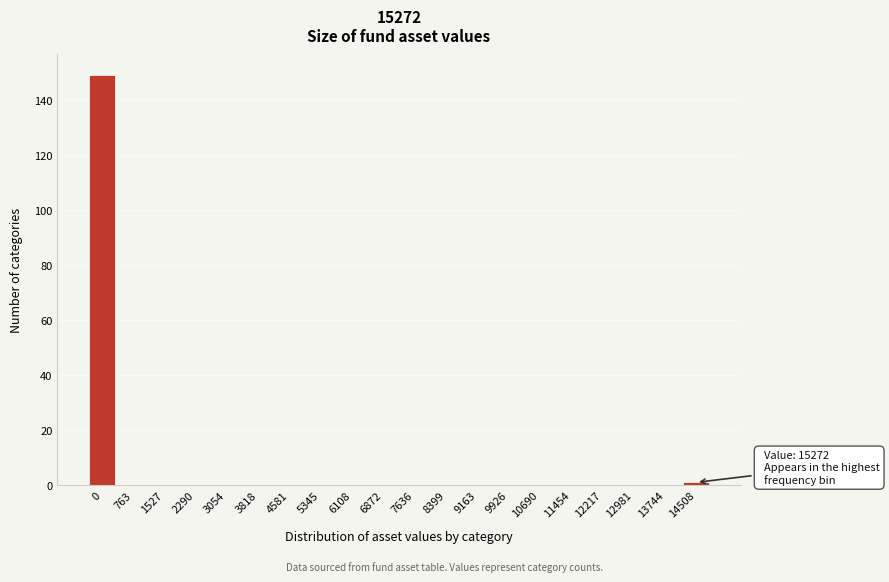

Reading left to right, extract all data points from this chart.

0=149	763=0	1527=0	2290=0	3054=0	3818=0	4581=0	5345=0	6108=0	6872=0	7636=0	8399=0	9163=0	9926=0	10690=0	11454=0	12217=0	12981=0	13744=0	14508=1